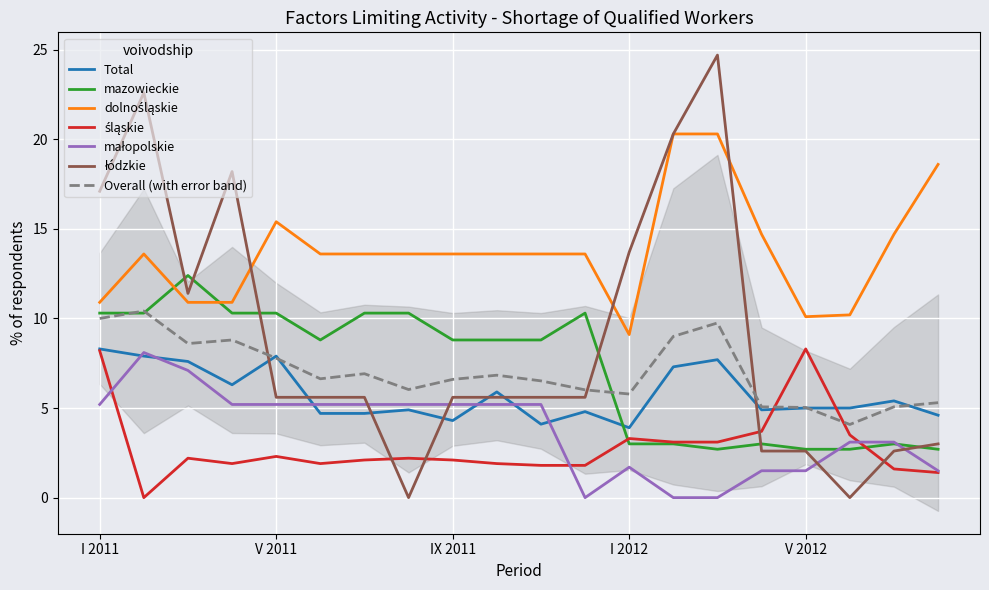

At which label is łódzkie closest to 12?

III 2011